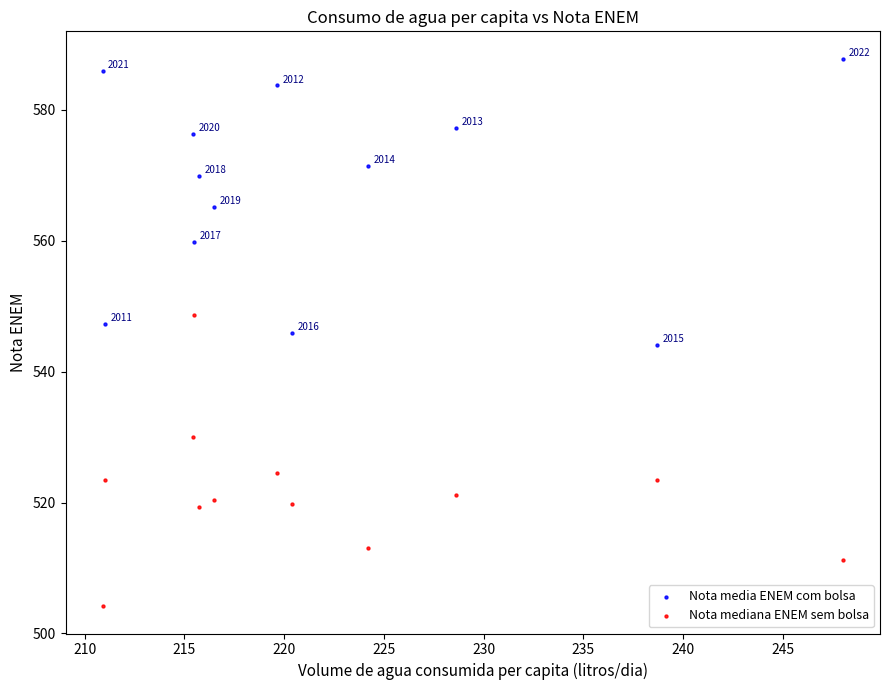

Across all data points, what is the range of X values (max minus min)?

37.1